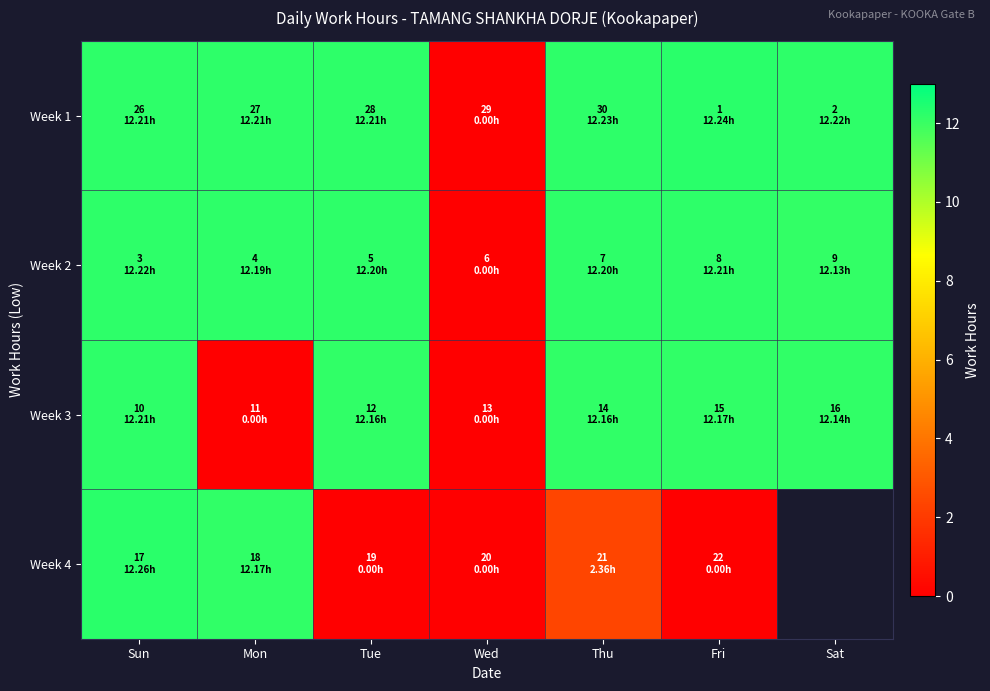

What is the total value across all series at Thu?

39.0